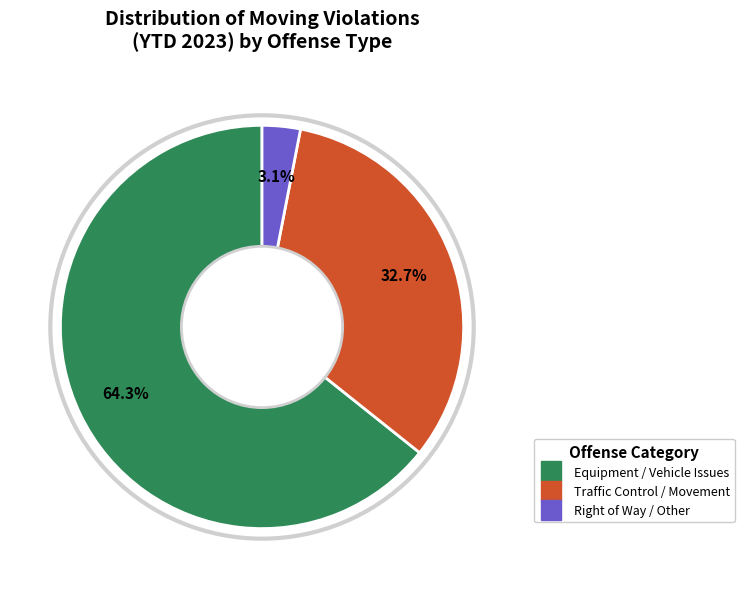

Is there any slice that represents more than half of the pie?

Yes